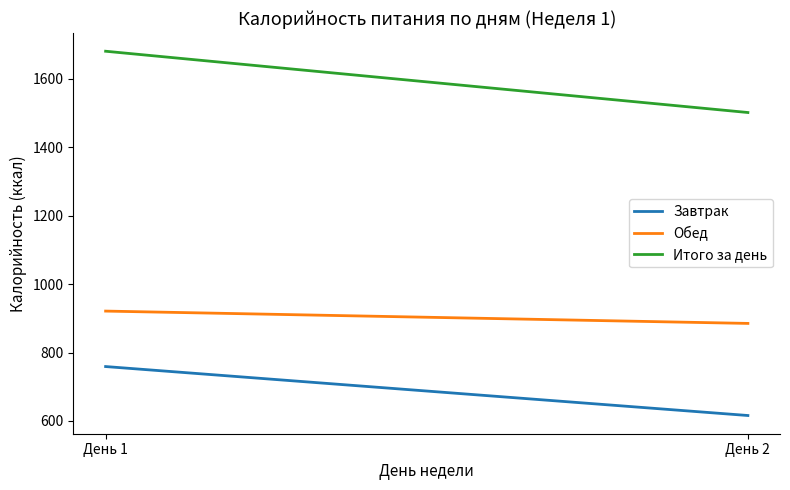

Reading left to right, extract all data points from this chart.

Завтрак: 759	616
Обед: 921	885
Итого за день: 1680	1501